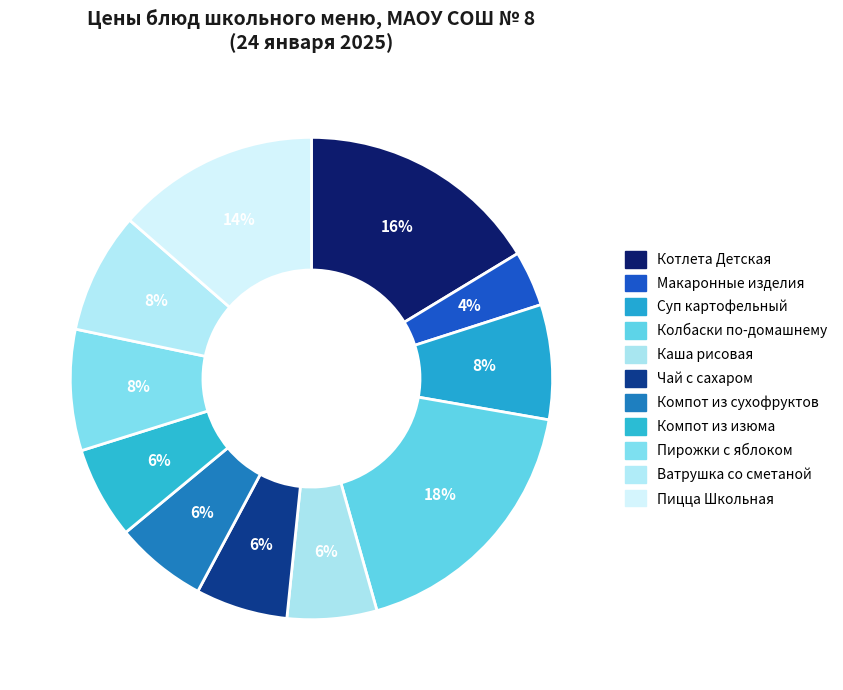

Which has a higher value, Колбаски по-домашнему or Суп картофельный?

Колбаски по-домашнему